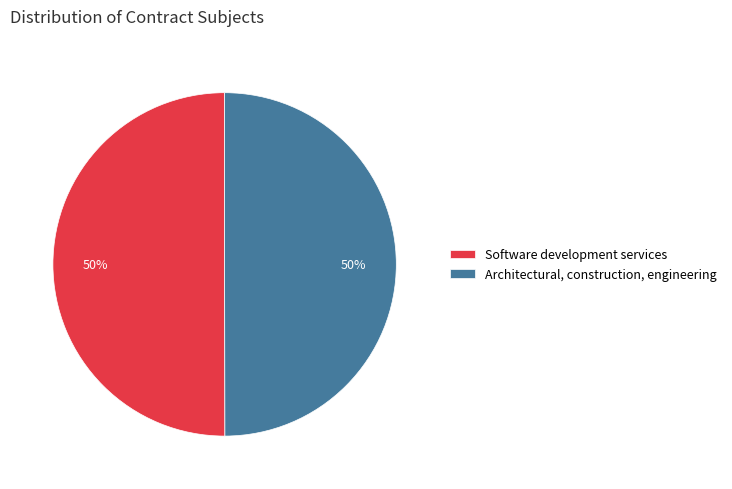

Is the sum of Software development services and Architectural, construction, engineering greater than half?

Yes